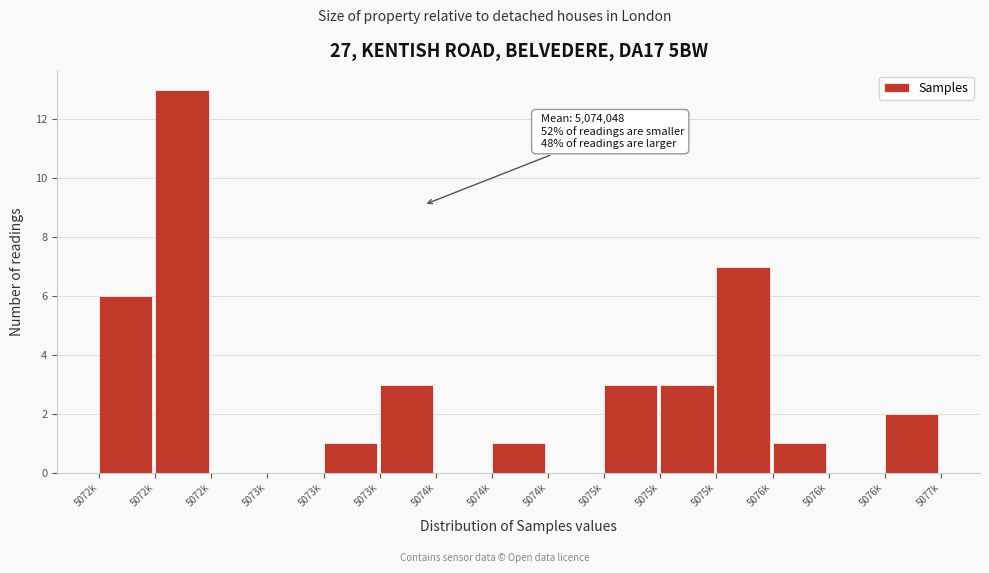

Are the bars horizontal?

No